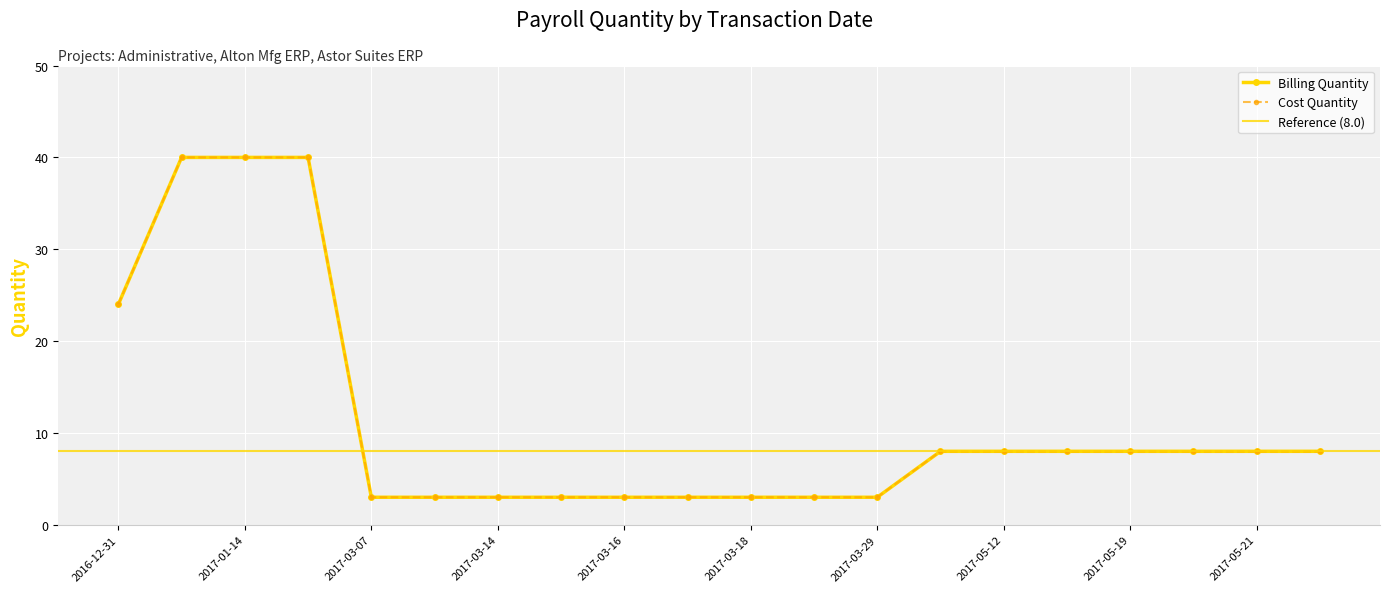

List the series in order of their peak value, highest first.

Billing Quantity, Cost Quantity